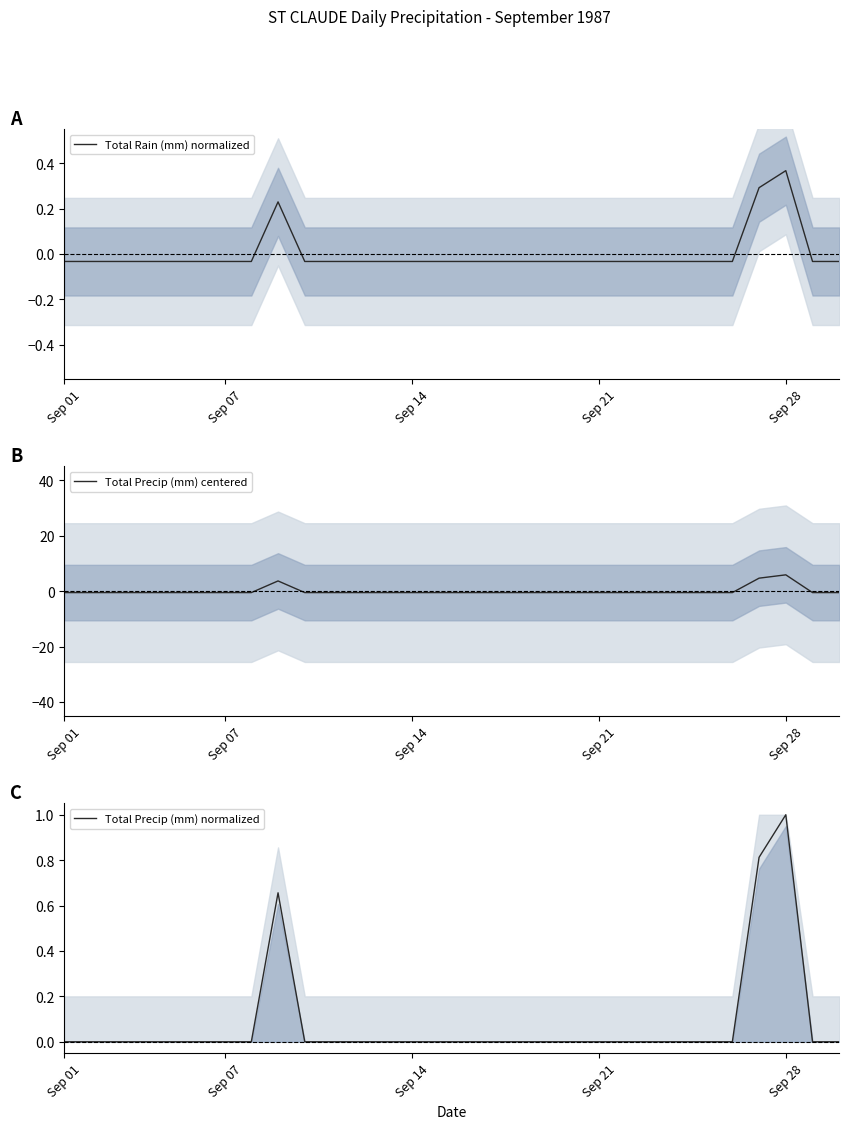

True or false: Total Precip (mm) centered has a value of -0.8 at 18.

False